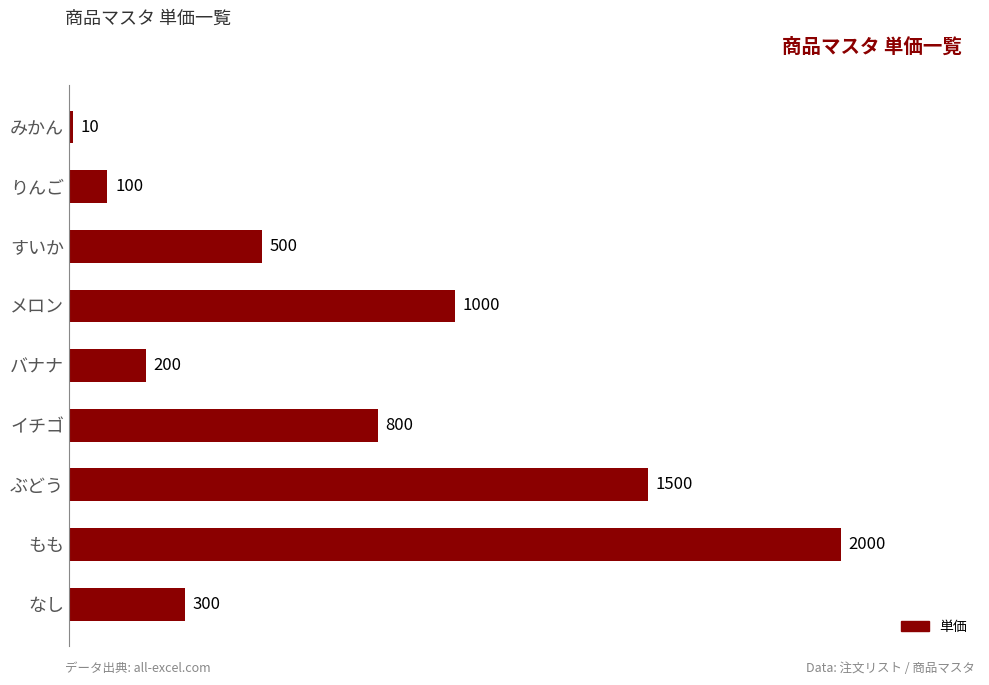

What is the sum of all values?

6410